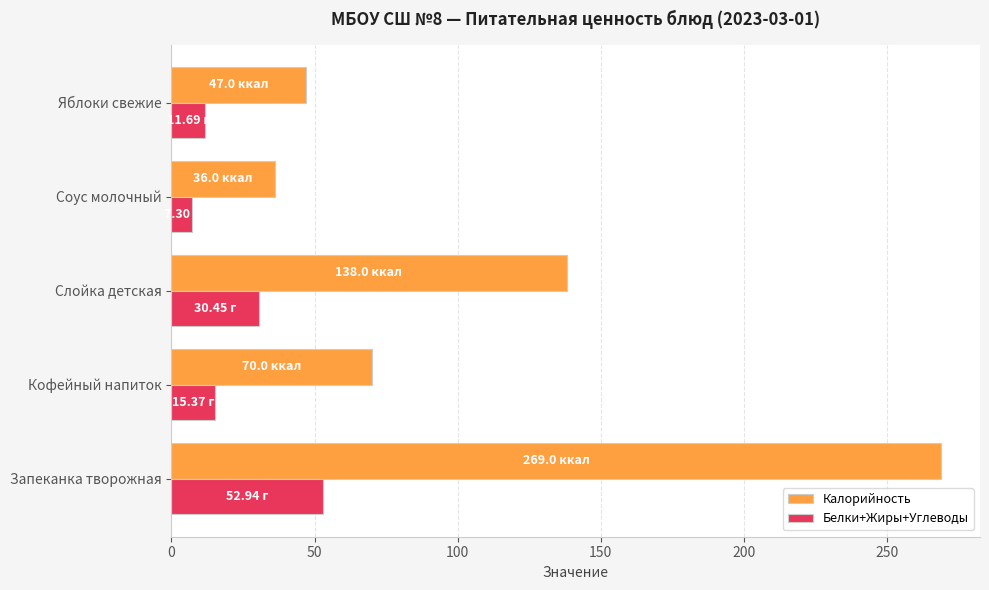

Where is Калорийность nearest to the value 152?

Слойка детская